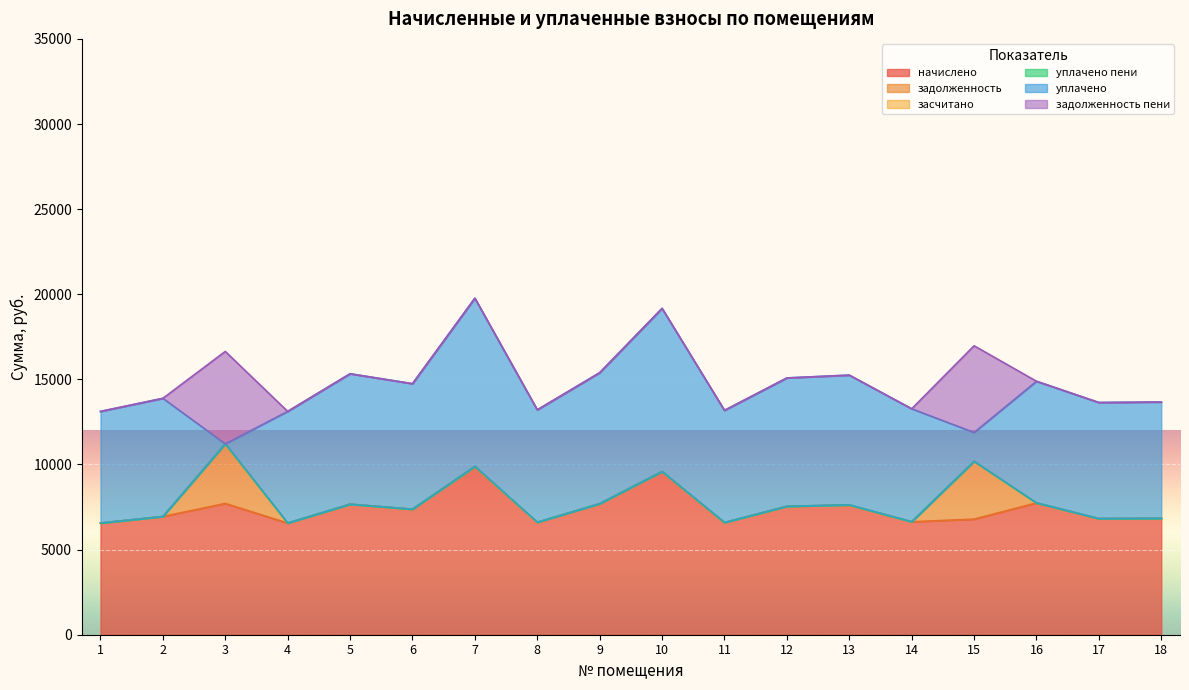

True or false: уплачено пени and начислено intersect in this chart.

False